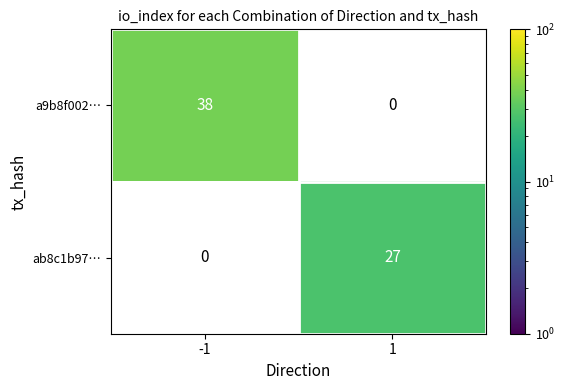

Reading left to right, extract all data points from this chart.

a9b8f002…: 38	0
ab8c1b97…: 0	27